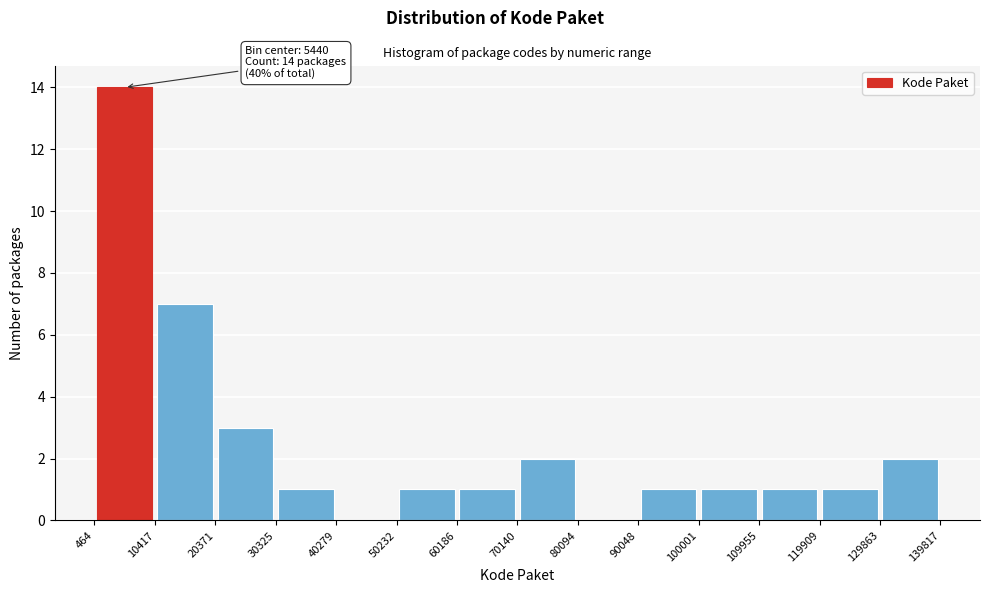

Over which range of the x-axis is the bar tallest?

464 to 10417